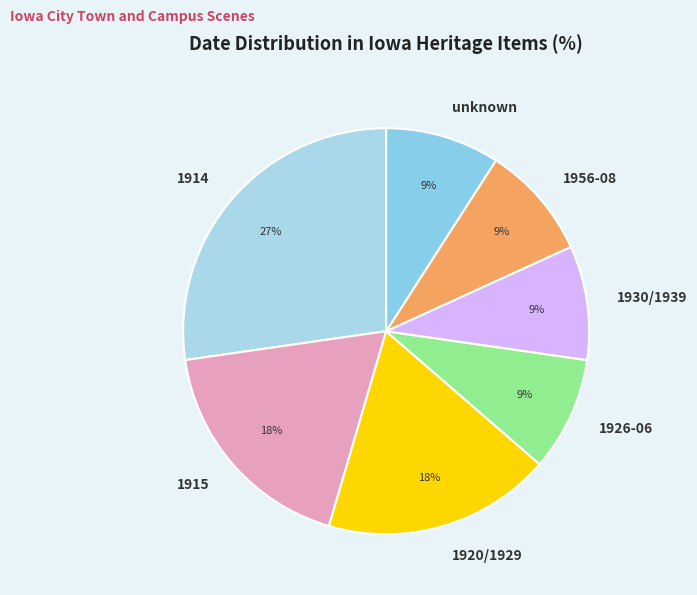

What is the largest slice in the pie chart?

1914